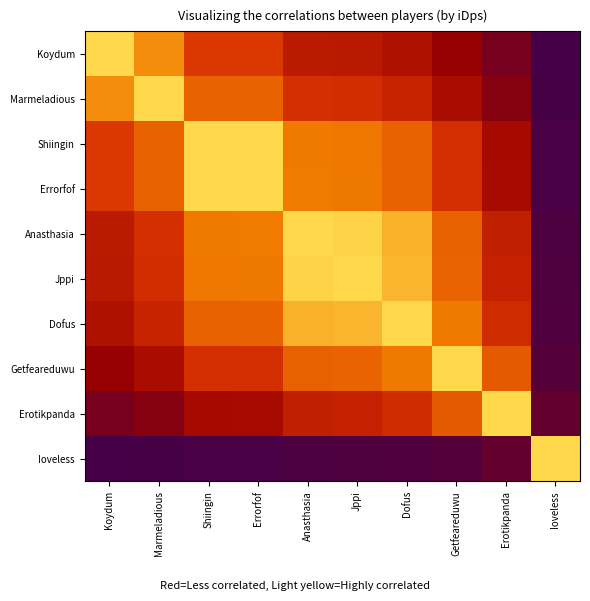

At how many categories does at least one series exceed 0?

10